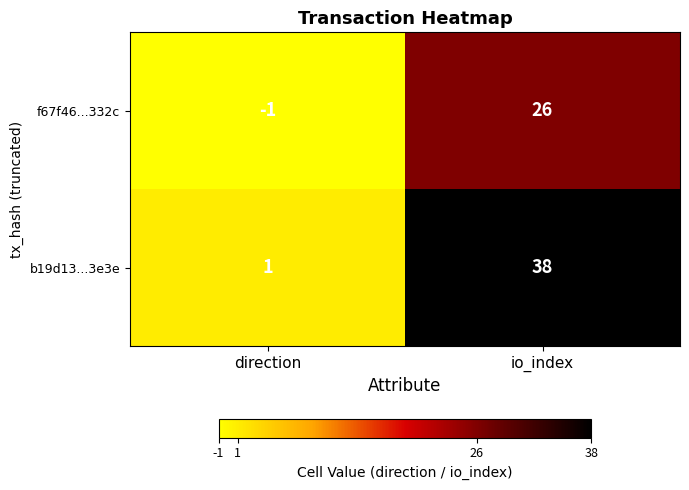

List the series in order of their overall mean, lowest first.

f67f46...332c, b19d13...3e3e